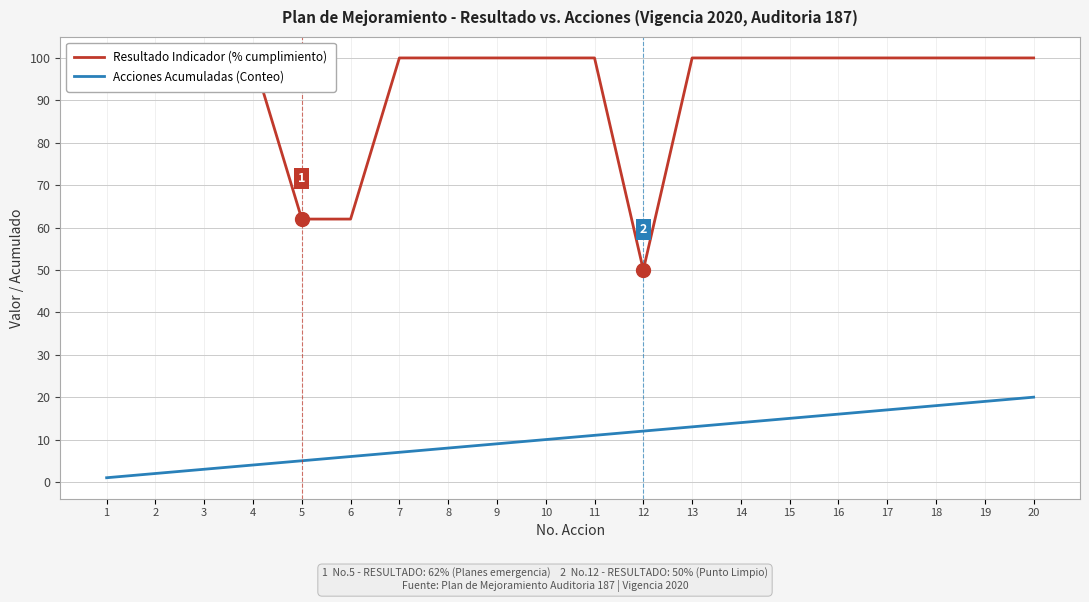

What is the value of the Acciones Acumuladas (Conteo) point at the 11th from the left?

11